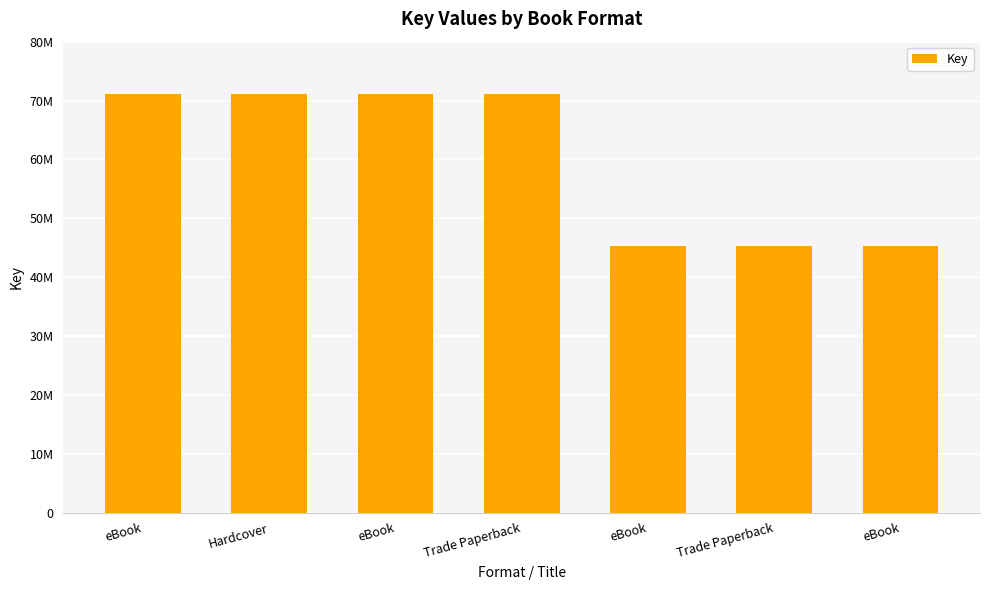

Count the number of values greater than 71073873.

2